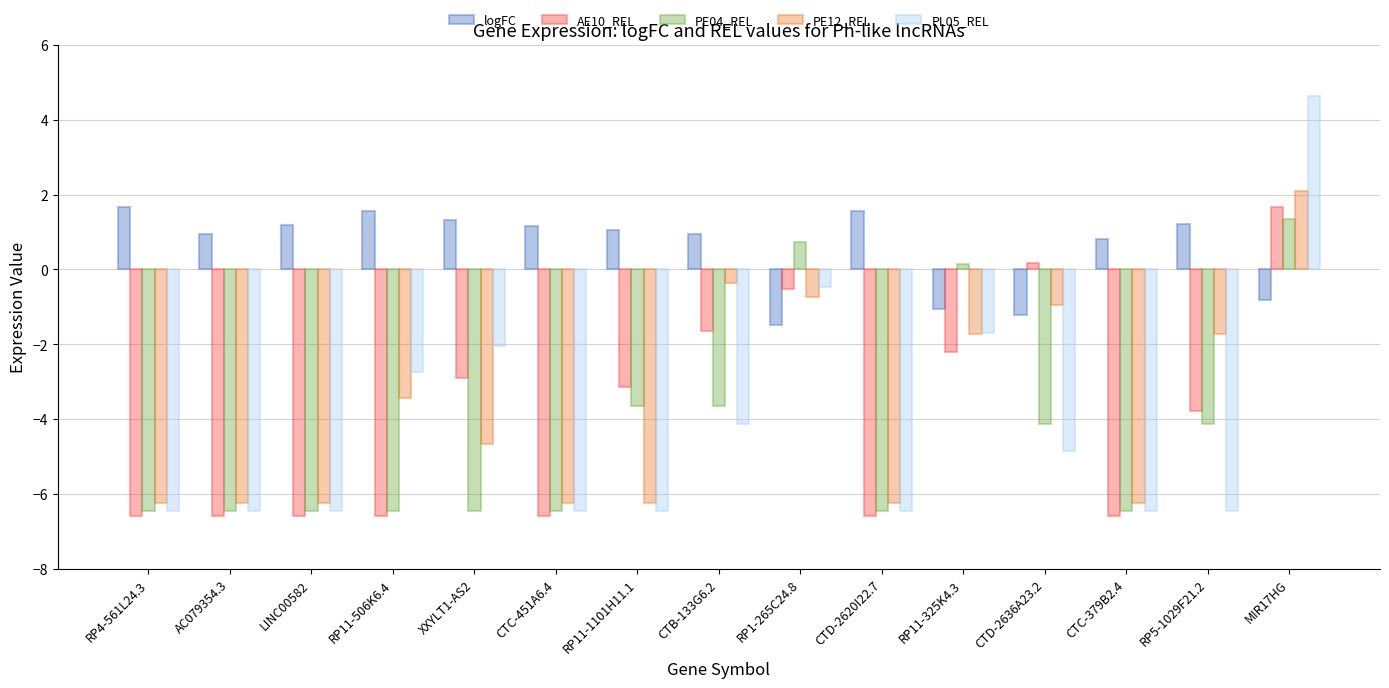

Reading left to right, what are all the values shown in this chart?

logFC: 1.7	0.9	1.2	1.6	1.3	1.2	1.0	0.9	-1.5	1.6	-1.0	-1.2	0.8	1.2	-0.8
AE10_REL: -6.6	-6.6	-6.6	-6.6	-2.9	-6.6	-3.1	-1.6	-0.5	-6.6	-2.2	0.2	-6.6	-3.8	1.7
PE04_REL: -6.5	-6.5	-6.5	-6.5	-6.5	-6.5	-3.7	-3.7	0.7	-6.5	0.1	-4.1	-6.5	-4.1	1.3
PE12_REL: -6.2	-6.2	-6.2	-3.4	-4.6	-6.2	-6.2	-0.4	-0.7	-6.2	-1.7	-0.9	-6.2	-1.7	2.1
PL05_REL: -6.4	-6.4	-6.4	-2.7	-2.0	-6.4	-6.4	-4.1	-0.5	-6.4	-1.7	-4.9	-6.4	-6.4	4.6